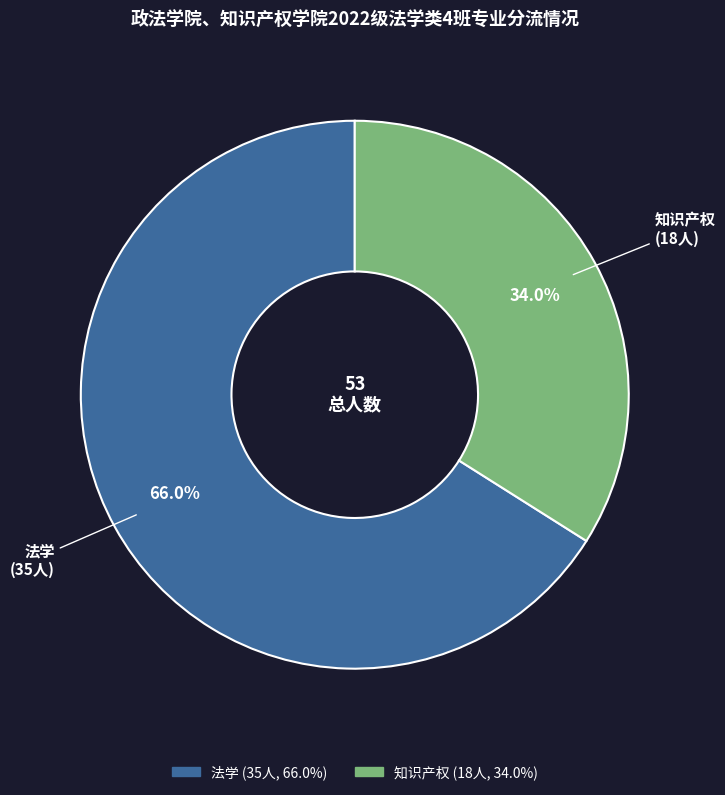

What is the ratio of the value at 法学 to the value at 知识产权?

1.9